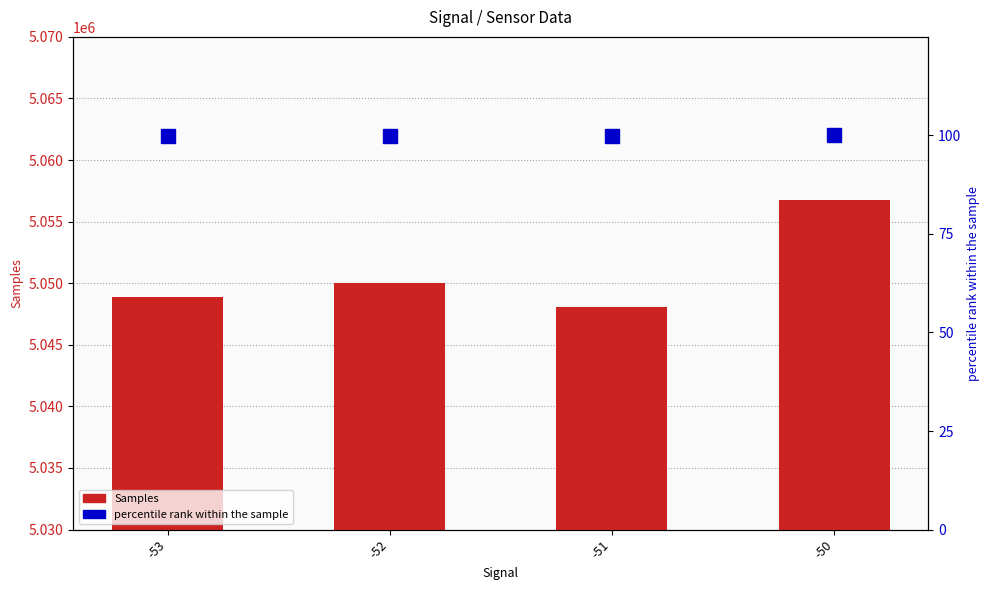

True or false: Samples has a value of 5048865.0 at -53.

True